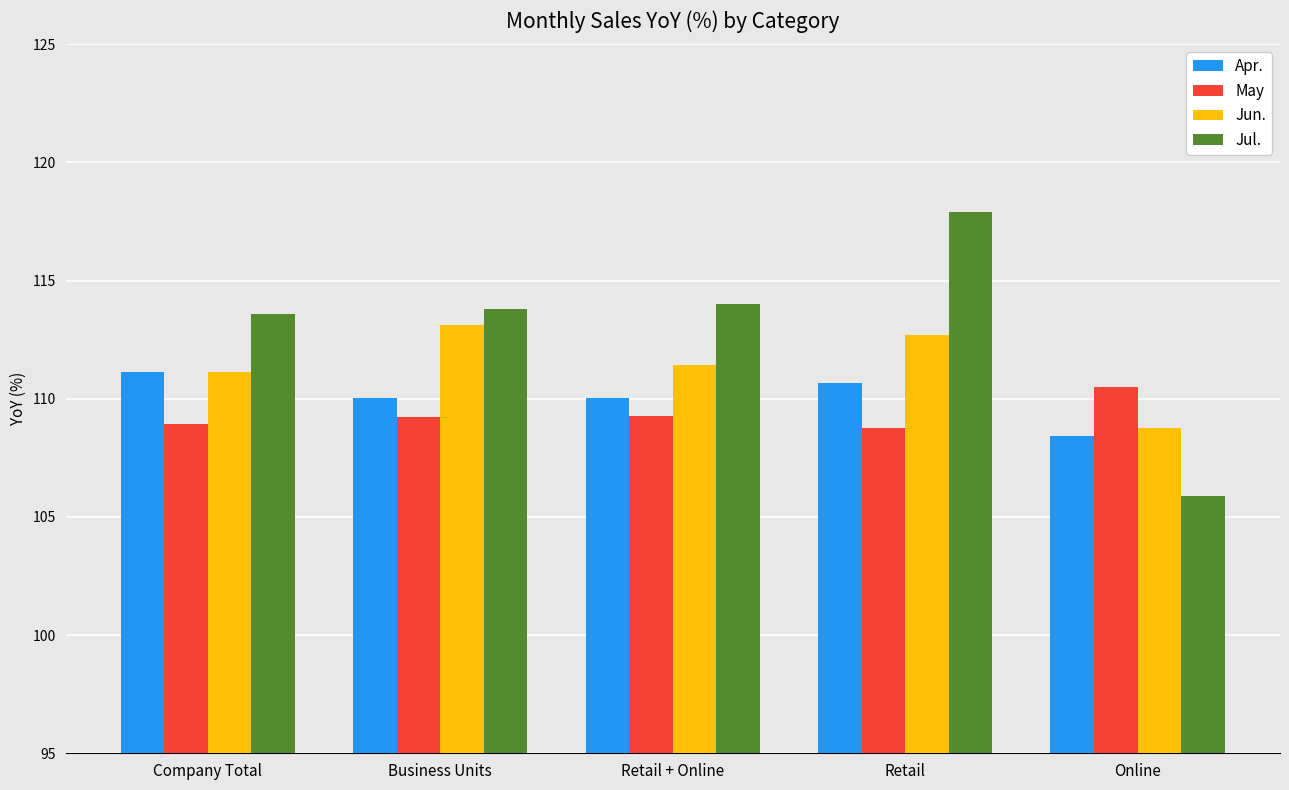

Which series has the largest range (max minus min)?

Jul.